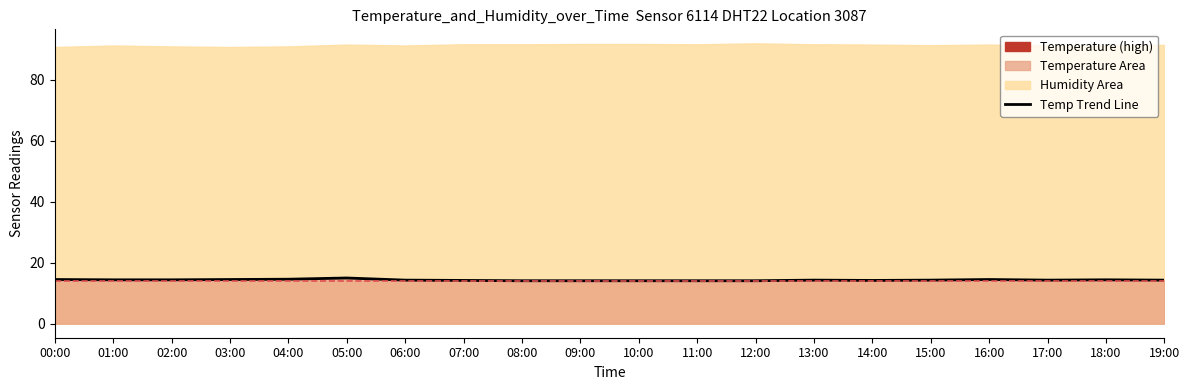

Reading right to left, what are all the values shown in this chart?

14.3	14.4	14.3	14.5	14.3	14.2	14.3	14.1	14.1	14.1	14.1	14.1	14.2	14.3	15.0	14.6	14.5	14.4	14.4	14.5